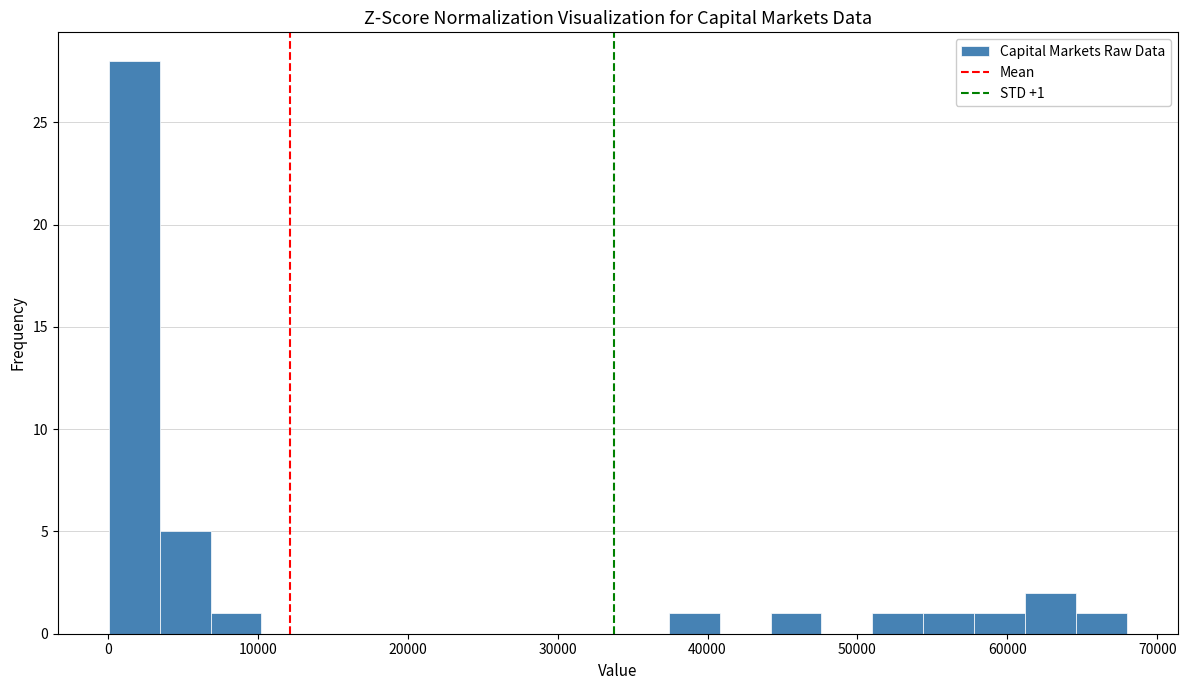

Around what value on the x-axis is the tallest bar? Give the approximate position of its centre, as read against the axis.

2000